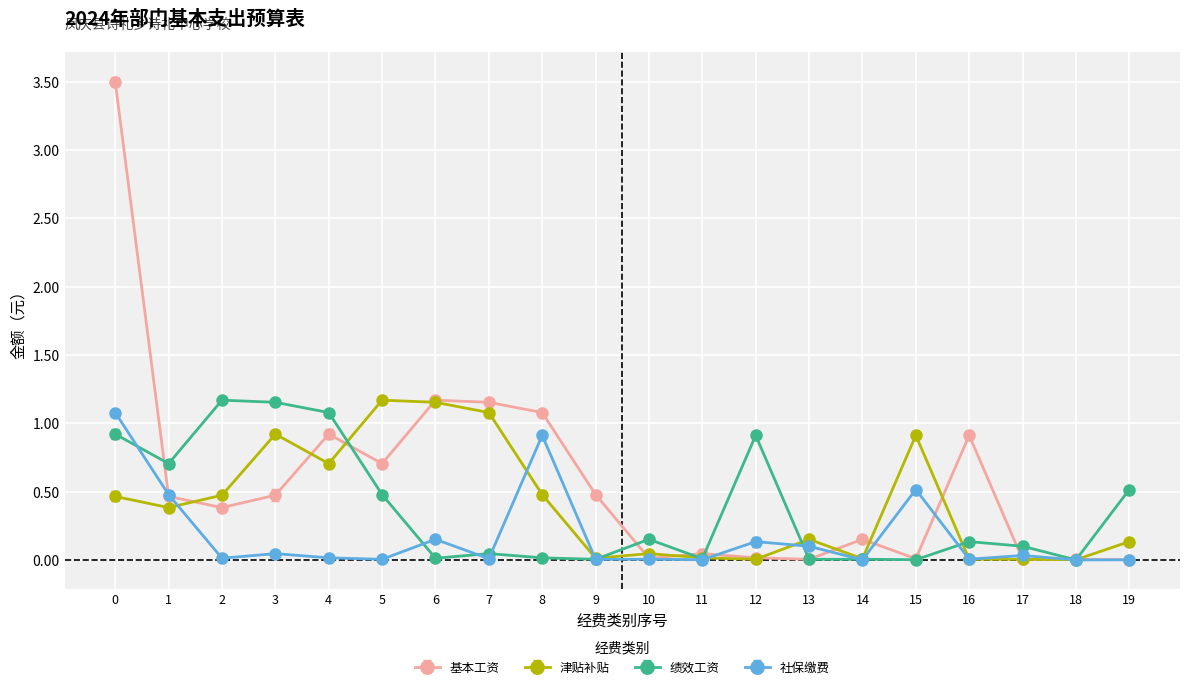

Is it true that 津贴补贴 equals 1.6 at 3?

False